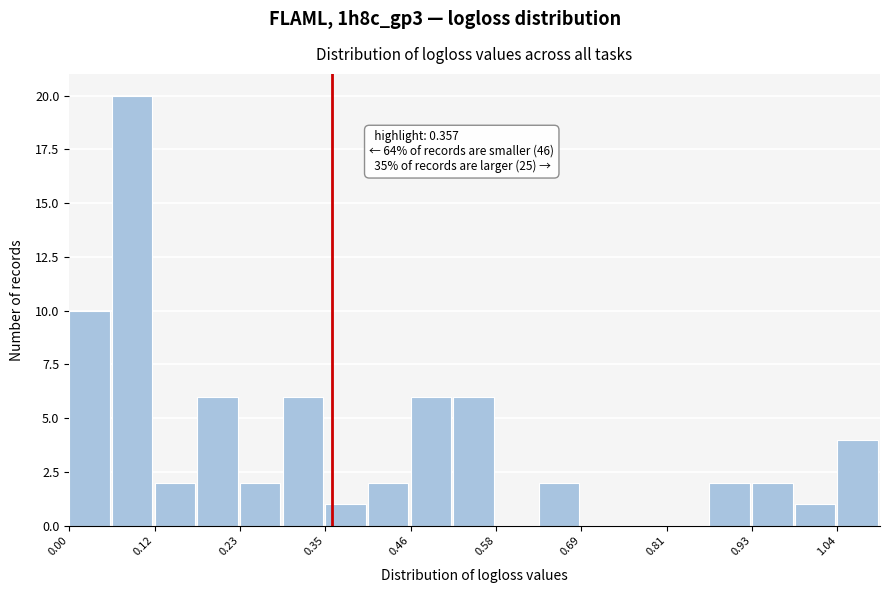

Read against the x-axis, roughly where is the centre of the tallest bar?

0.08